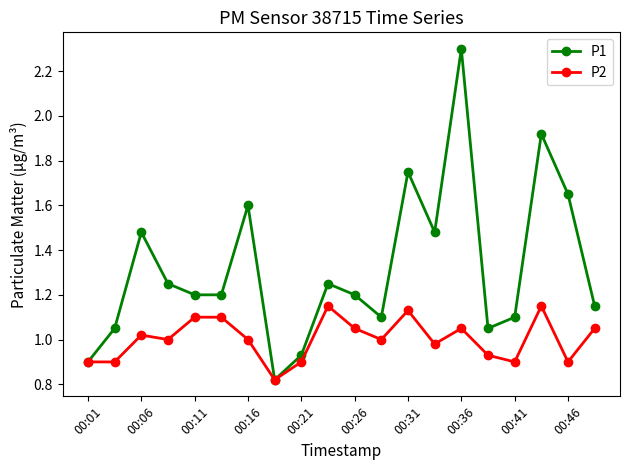

What is the maximum value shown in the chart?

2.3